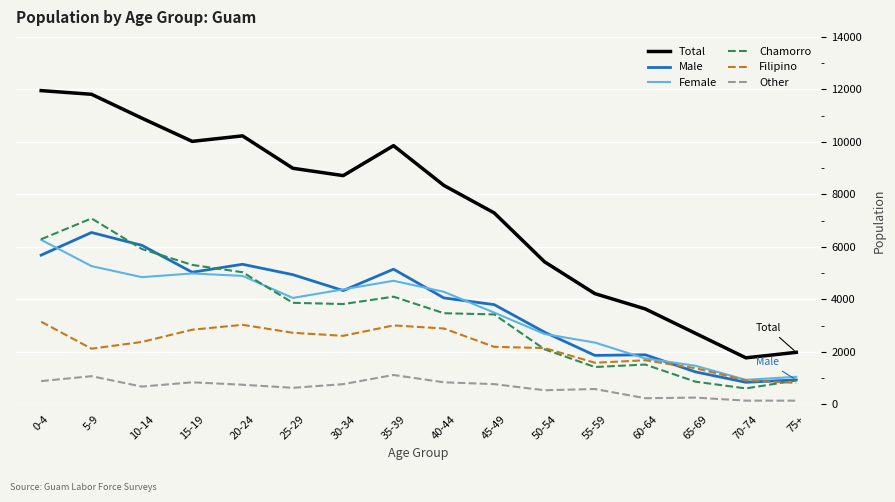

What is the sum of the Female values at 30-34 and 60-64?

6128